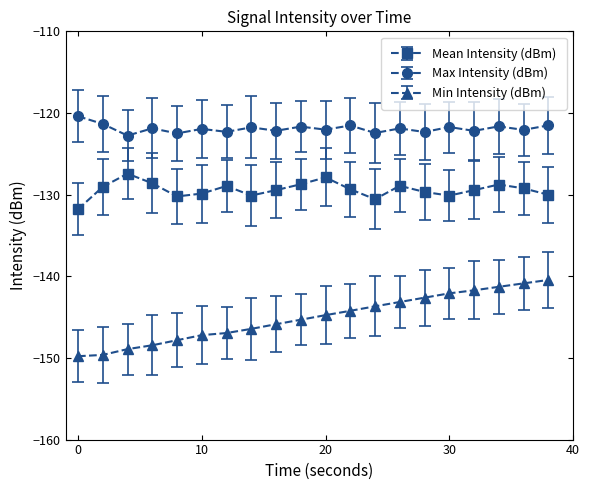

True or false: Mean Intensity (dBm) and Min Intensity (dBm) intersect in this chart.

False